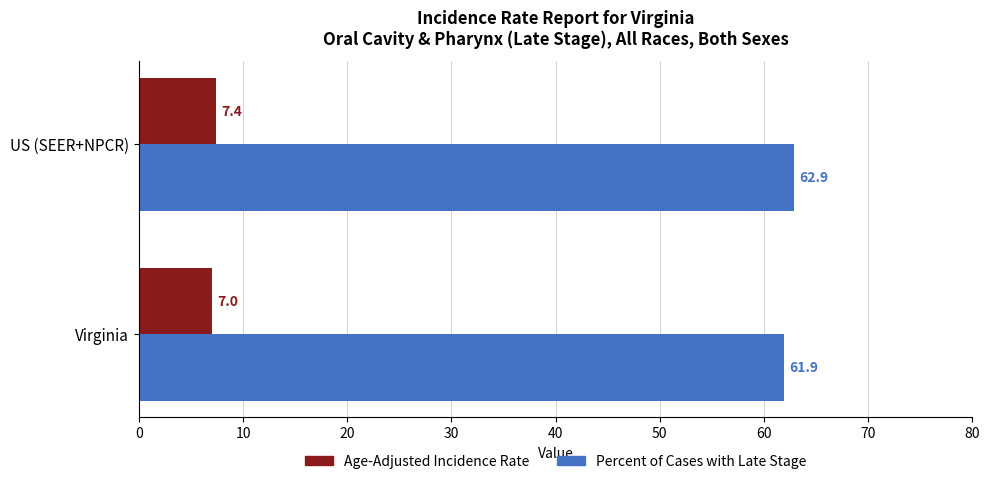

What is the spread (max minus min) of values at Virginia?

54.9